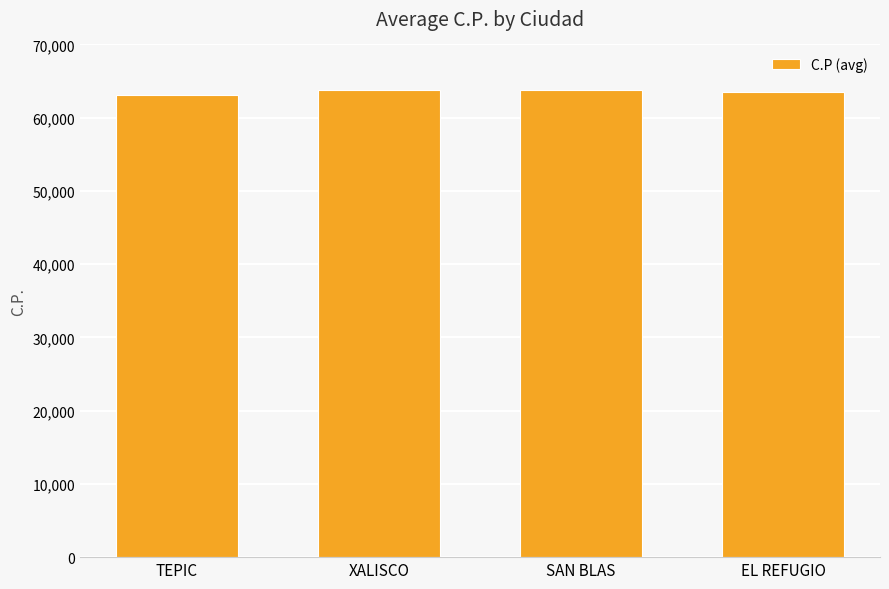

What is the minimum value shown in the chart?

63120